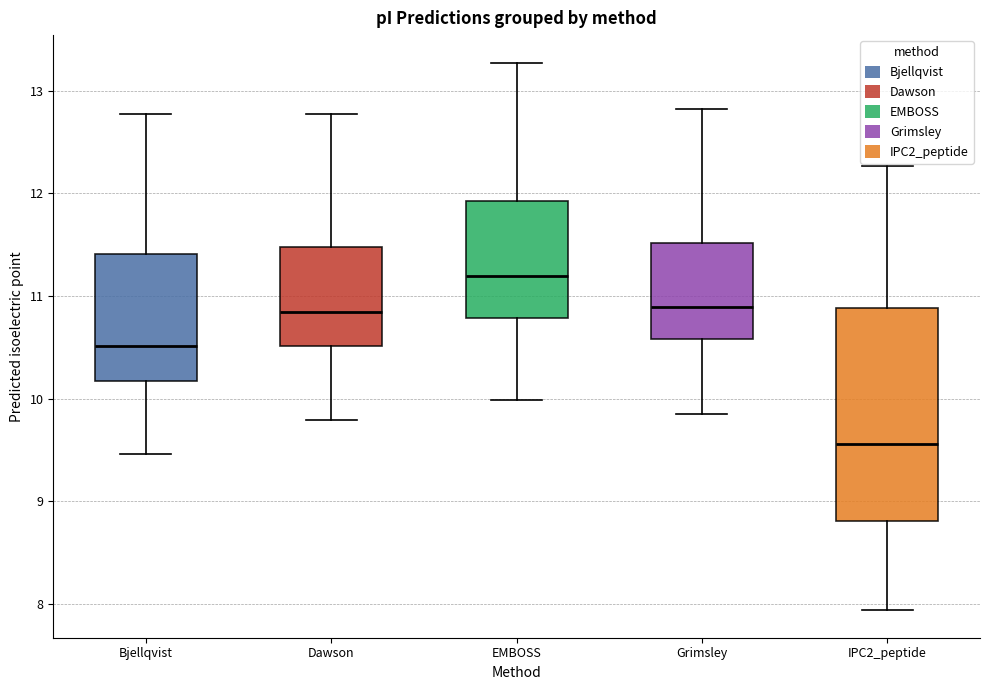

Reading left to right, read every box against the y-axis: the position of its median line, the range the box covers, and the ends of its whiskers. The values are not printed on the chart, so give them approximately, as read against the axis.

Bjellqvist: median 10.5, box 10.2 to 11.4, whiskers 9.5 to 12.8
Dawson: median 10.8, box 10.5 to 11.5, whiskers 9.8 to 12.8
EMBOSS: median 11.2, box 10.8 to 11.9, whiskers 10.0 to 13.3
Grimsley: median 10.9, box 10.6 to 11.5, whiskers 9.9 to 12.8
IPC2_peptide: median 9.6, box 8.8 to 10.9, whiskers 7.9 to 12.3